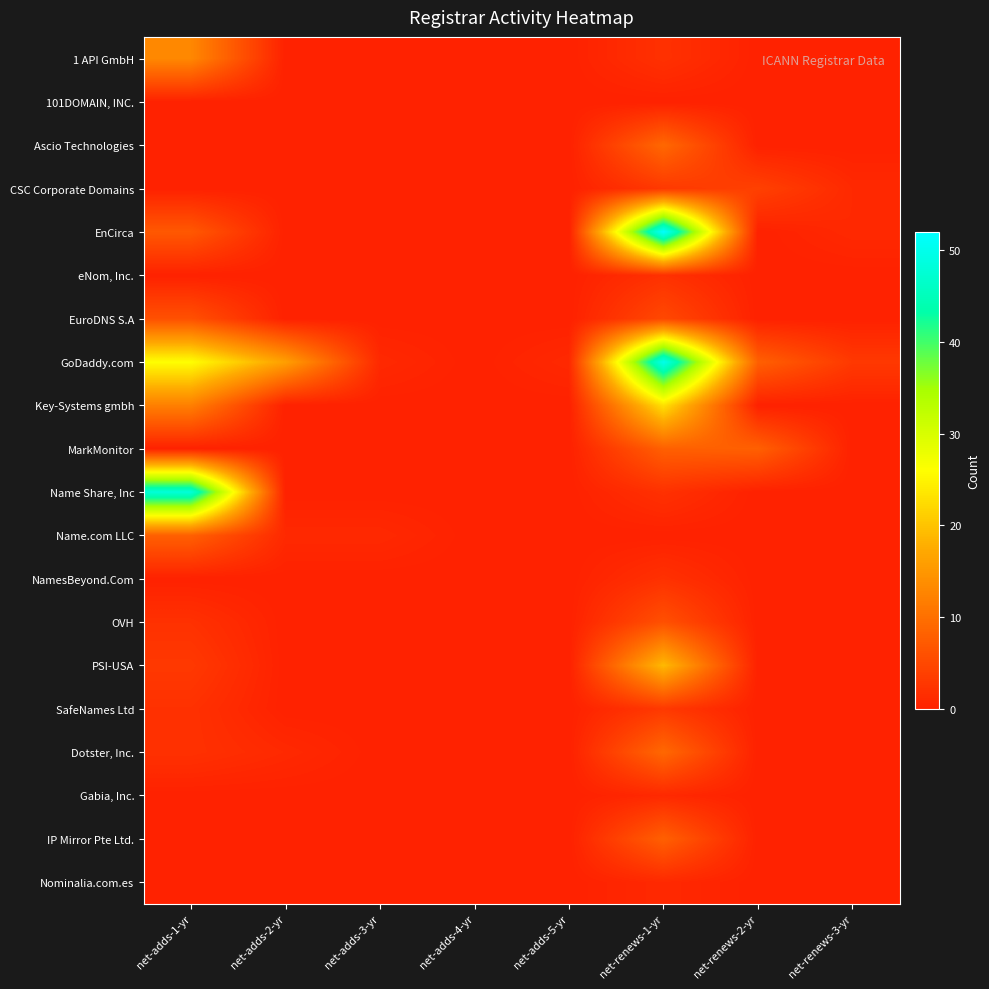

What is the difference between the highest and lowest values at net-adds-2-yr?

16